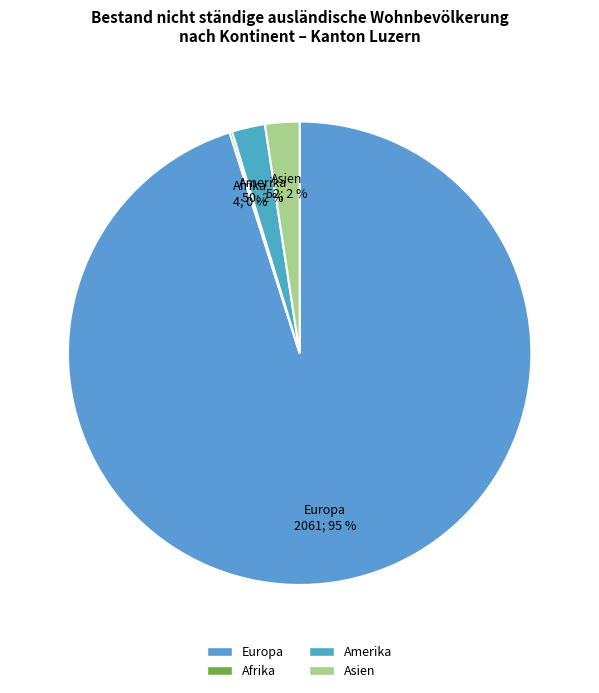

Which category has the biggest portion of the pie?

Europa